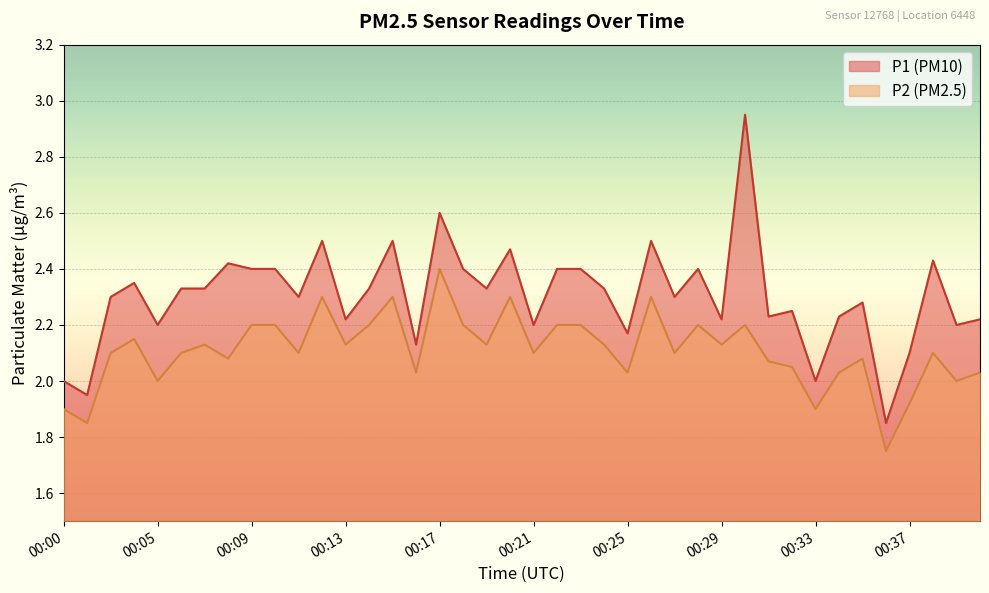

Read the P1 value at 00:14.

2.3